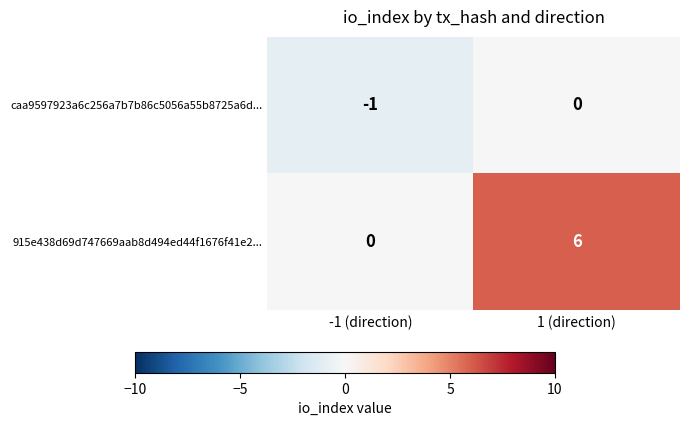

The caa9597923a6c256a7b7b86c5056a55b8725a6d... series shows -2 at -1 (direction). True or false?

False